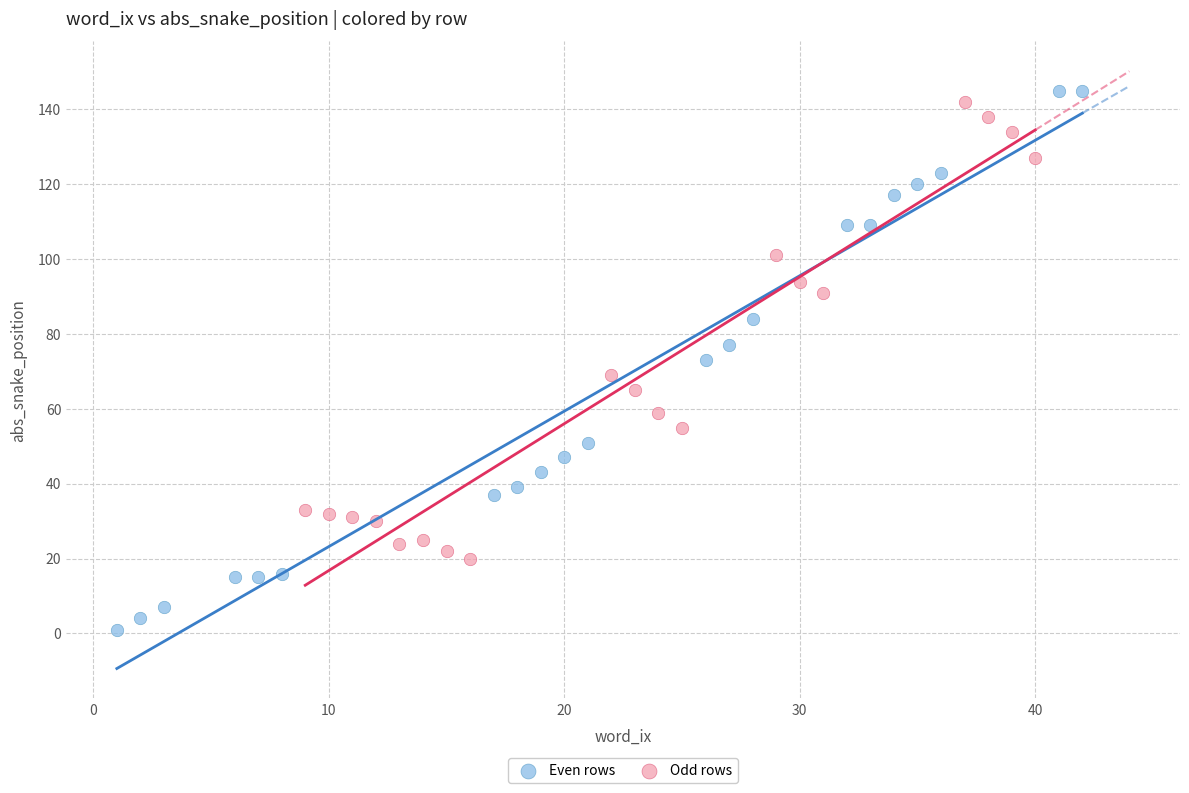

Which series has the largest Y range (max minus min)?

Even rows